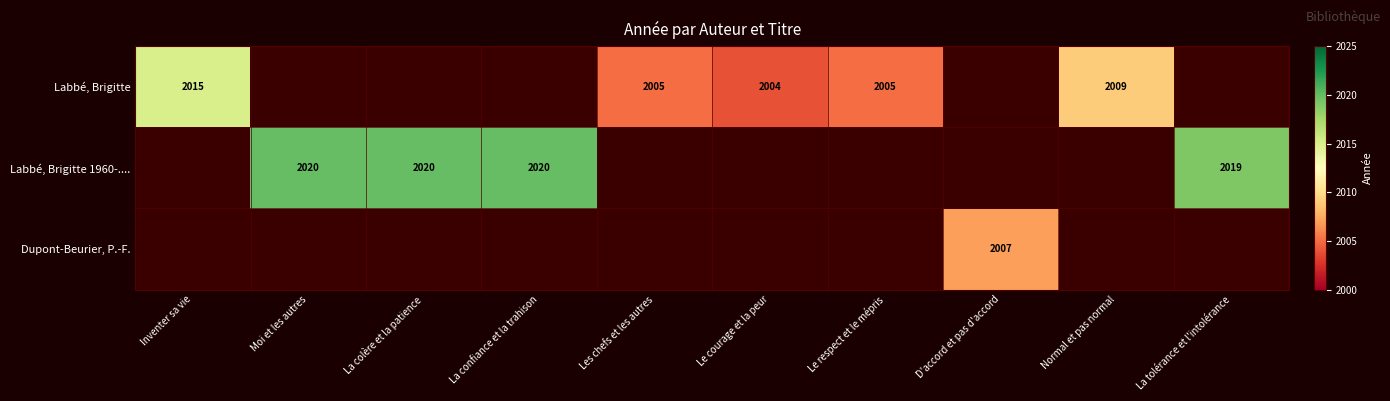

The value of Labbé, Brigitte 1960-.... at La colère et la patience is 2020. True or false?

True